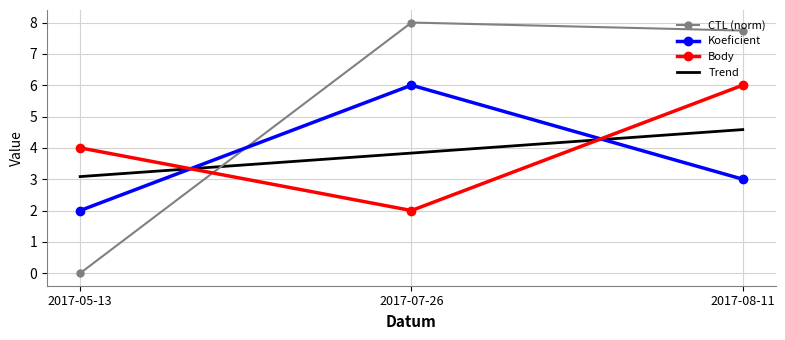

What is the difference between the second highest and minimum values in the CTL series?

7.7